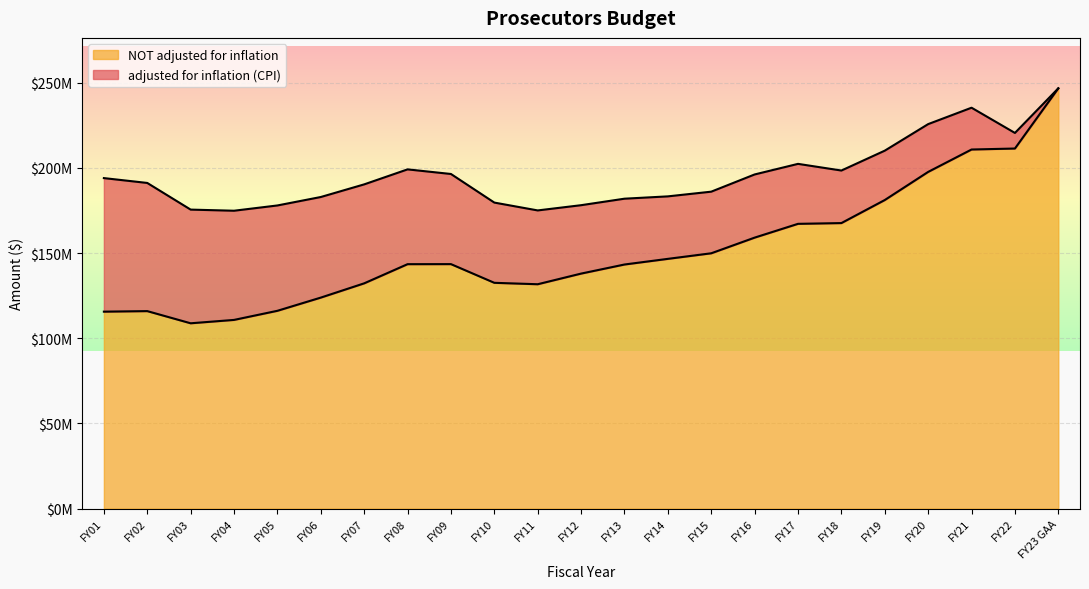

What is the difference between the NOT adjusted for inflation values at FY06 and FY08?

19622345